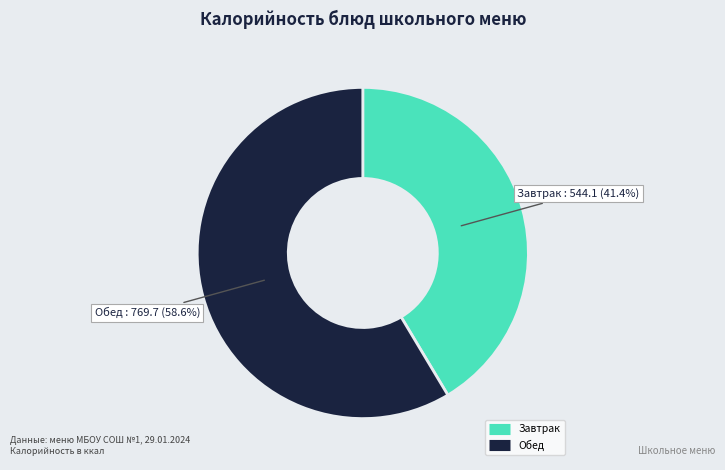

How many segments does this pie chart have?

2